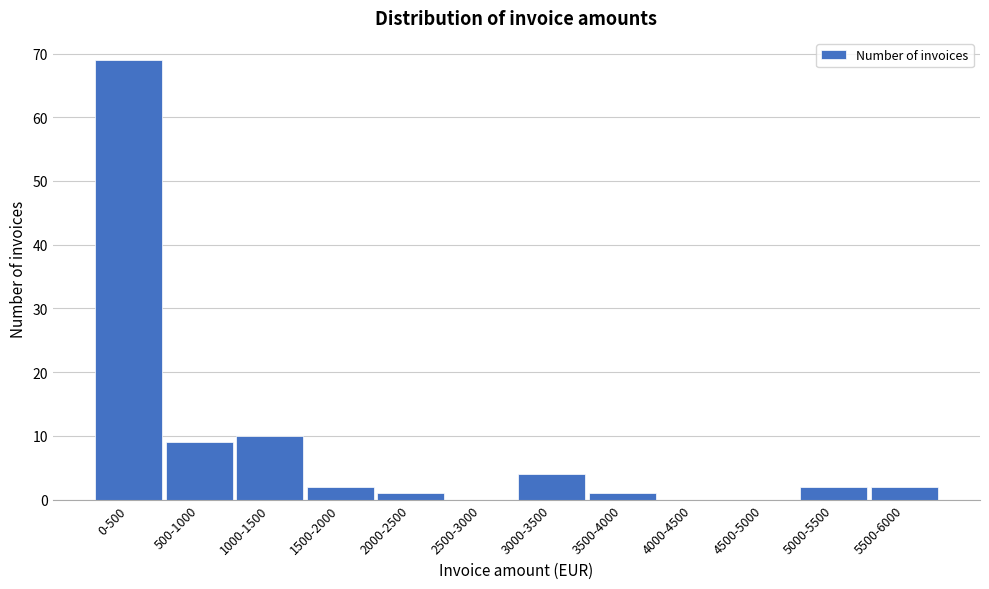

Reading right to left, what are all the values shown in this chart?

5500-6000=2	5000-5500=2	4500-5000=0	4000-4500=0	3500-4000=1	3000-3500=4	2500-3000=0	2000-2500=1	1500-2000=2	1000-1500=10	500-1000=9	0-500=69